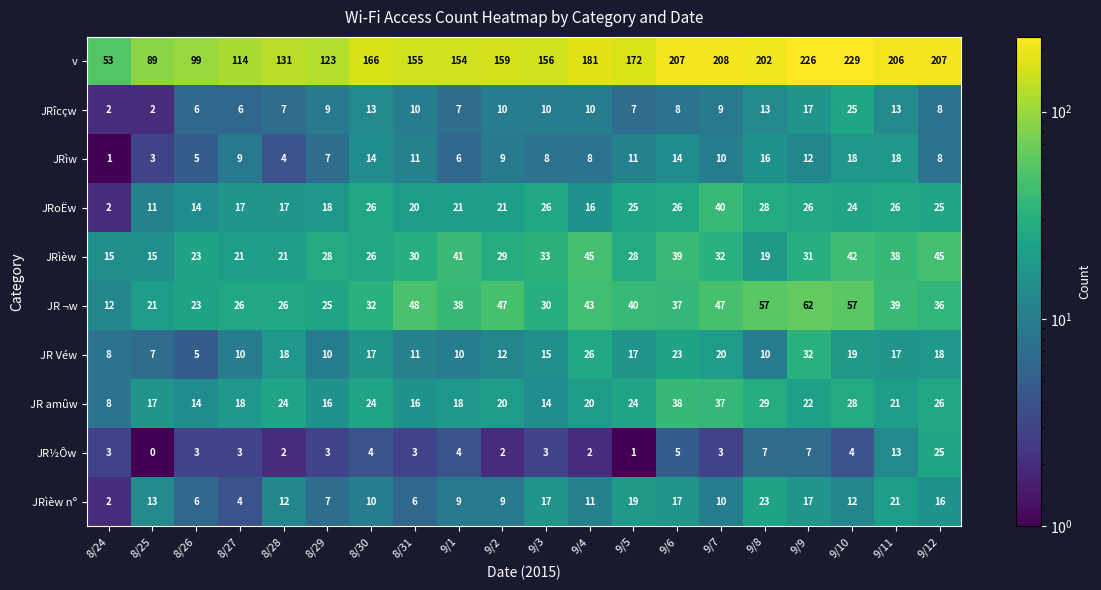

Is it true that JRìw equals 1 at 8/26?

False